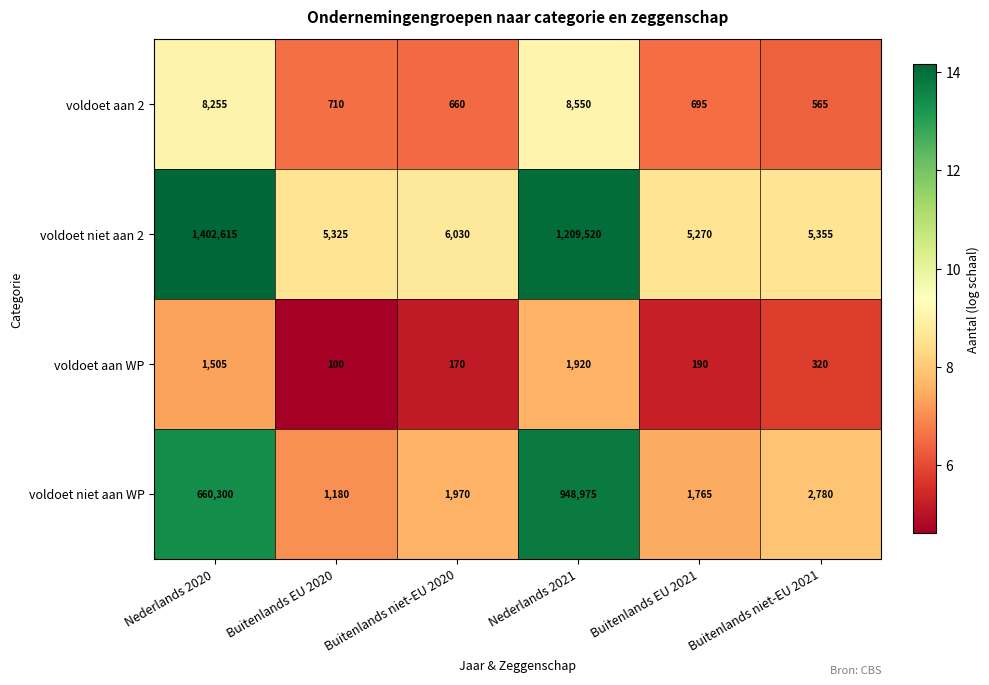

What is the maximum value shown in the chart?

1402615